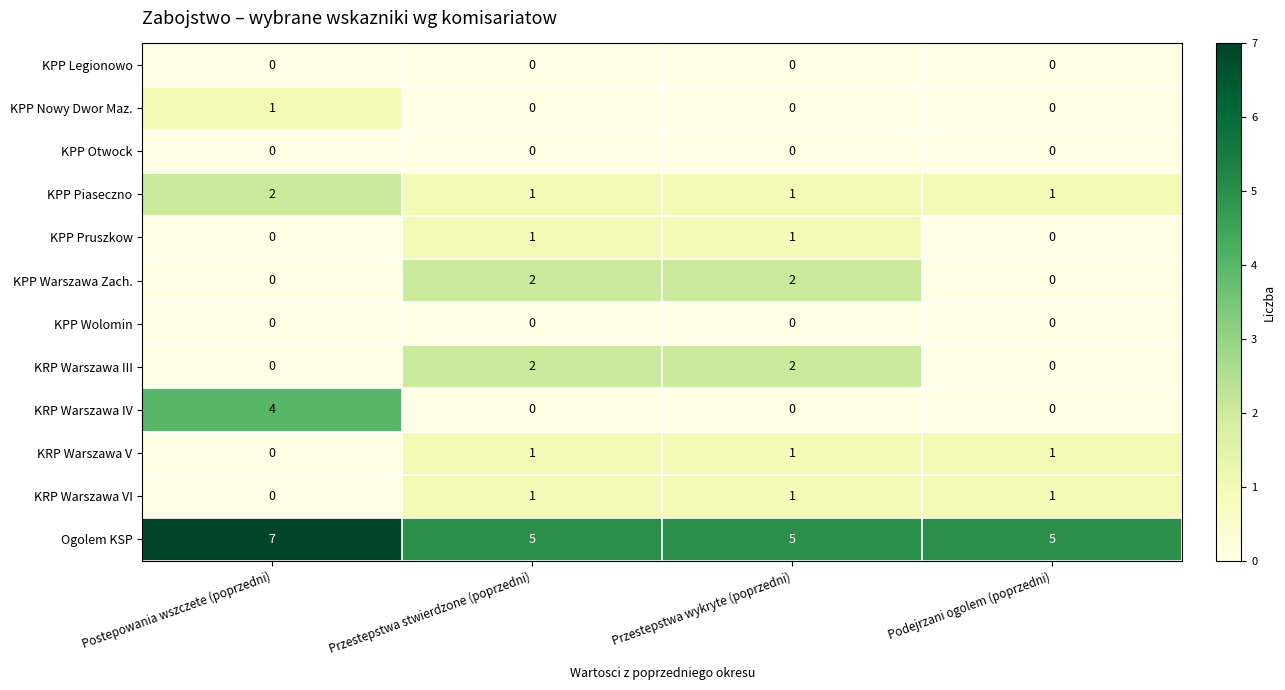

Count the number of data series in this chart.

12